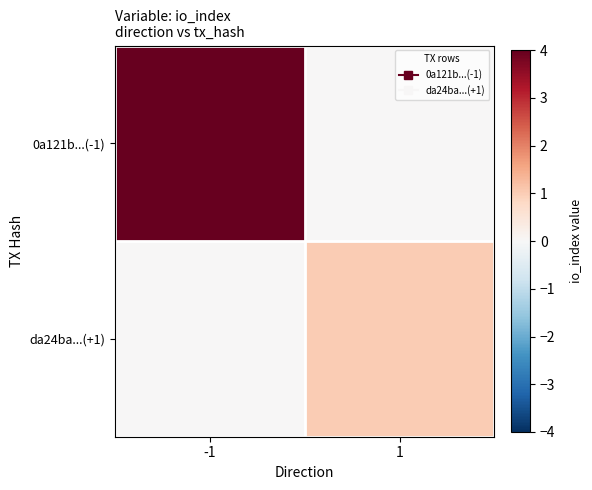

Reading right to left, transcribe all the data shown in this chart.

0a121b...(-1): 1=0	-1=4
da24ba...(+1): 1=1	-1=0